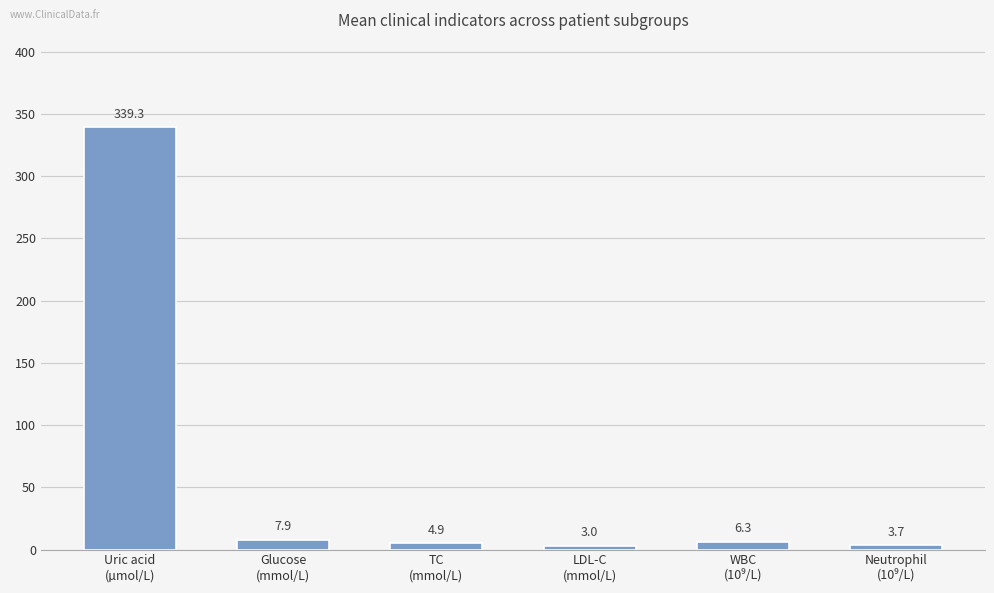

What is the difference between the maximum and minimum values?

336.3